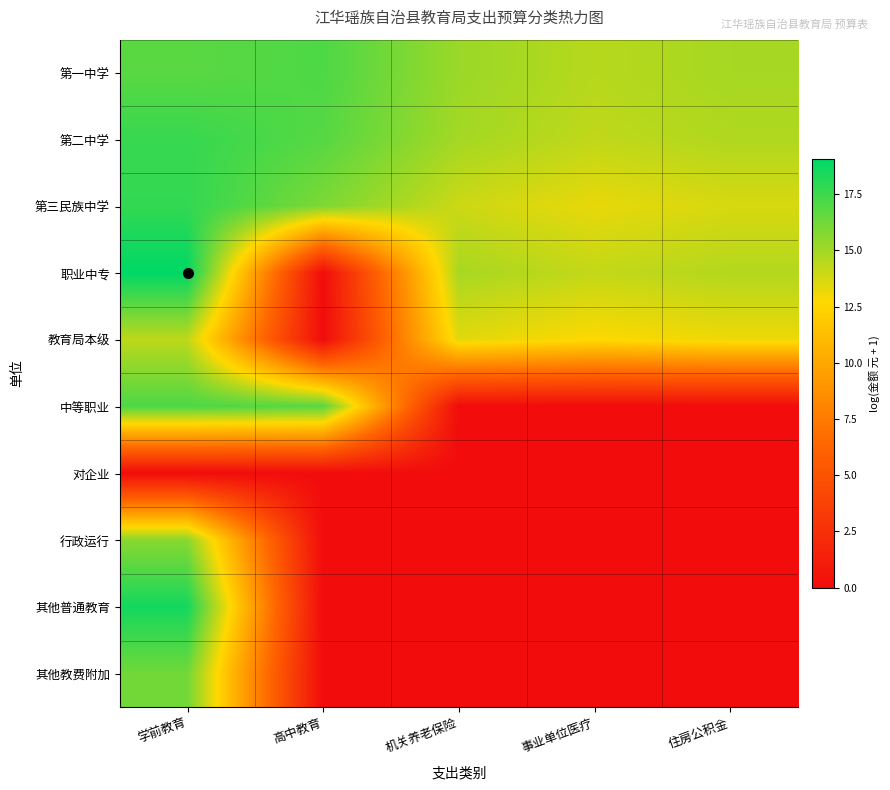

At which category does the chart reach its peak across all series?

学前教育